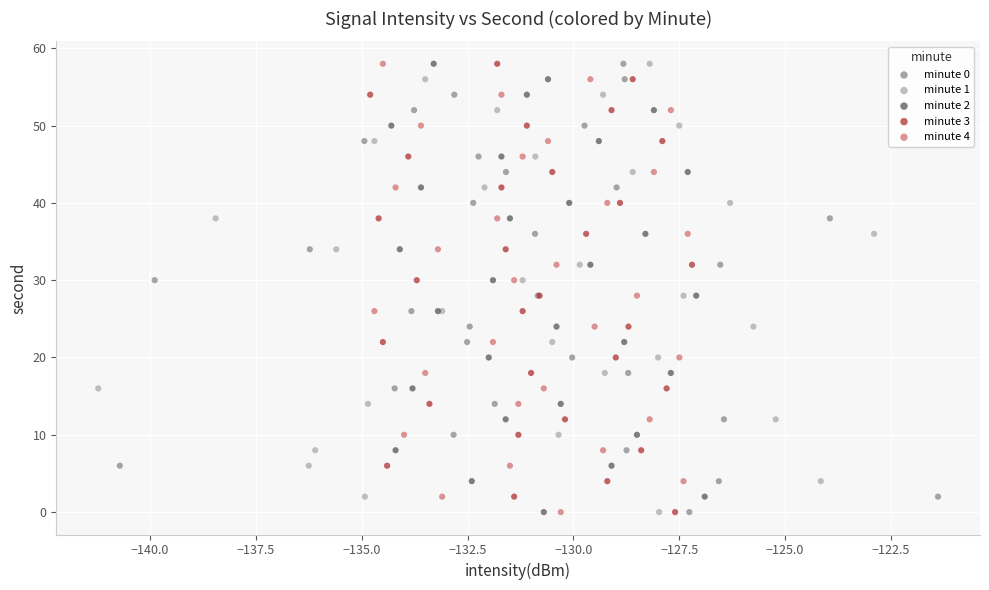

What are all the series names shown in the legend?

minute 0, minute 1, minute 2, minute 3, minute 4